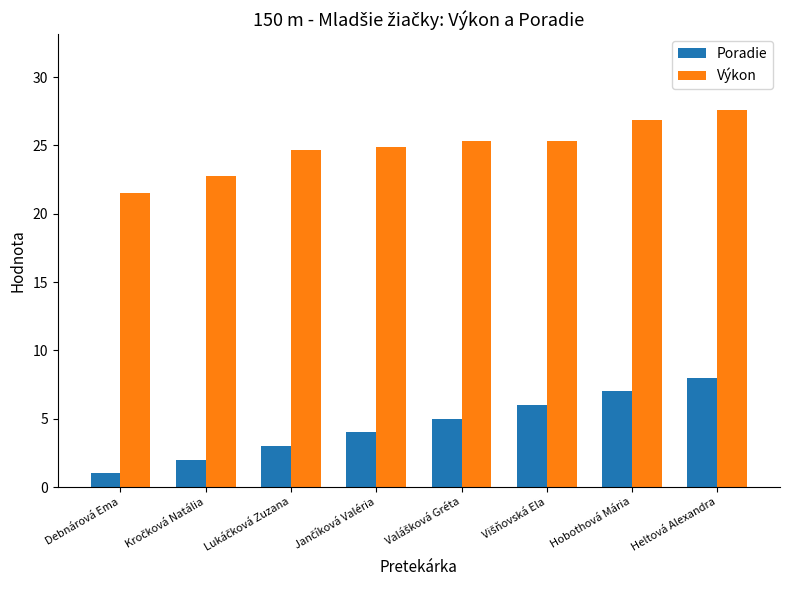

Rank the series by their average value, from lowest to highest.

Poradie, Výkon